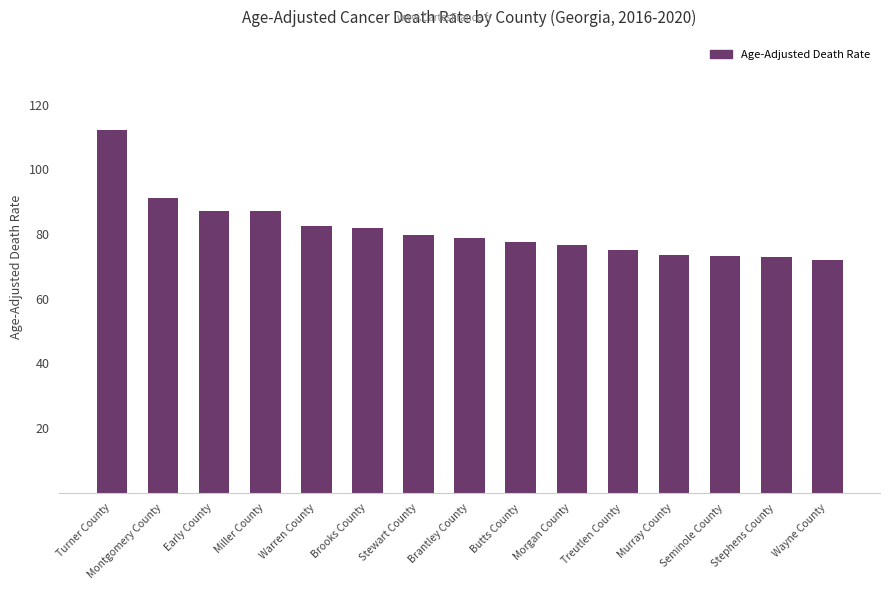

What is the minimum value shown in the chart?

71.9